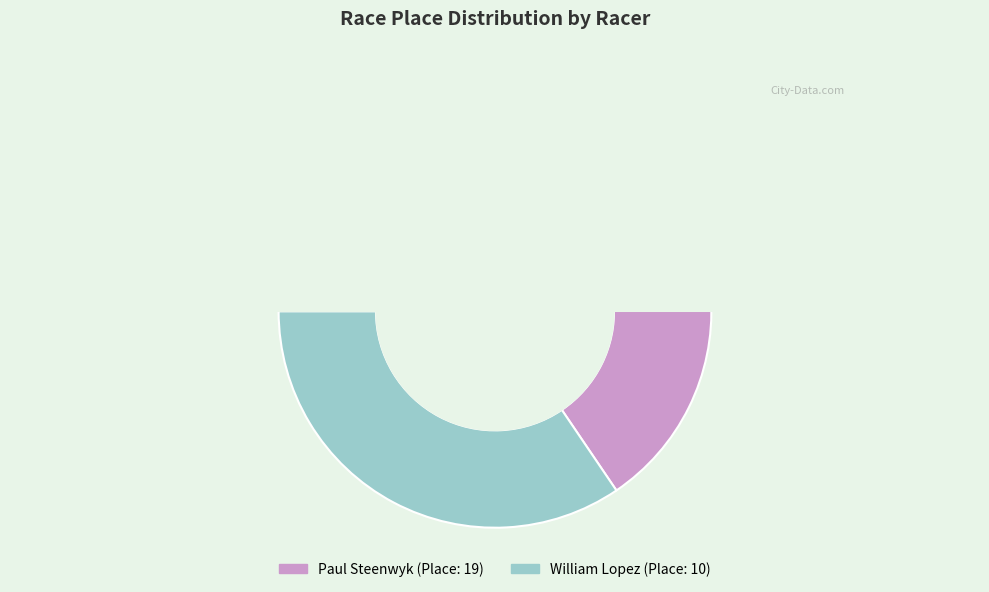

The Paul Steenwyk slice represents 66% of the pie. True or false?

True